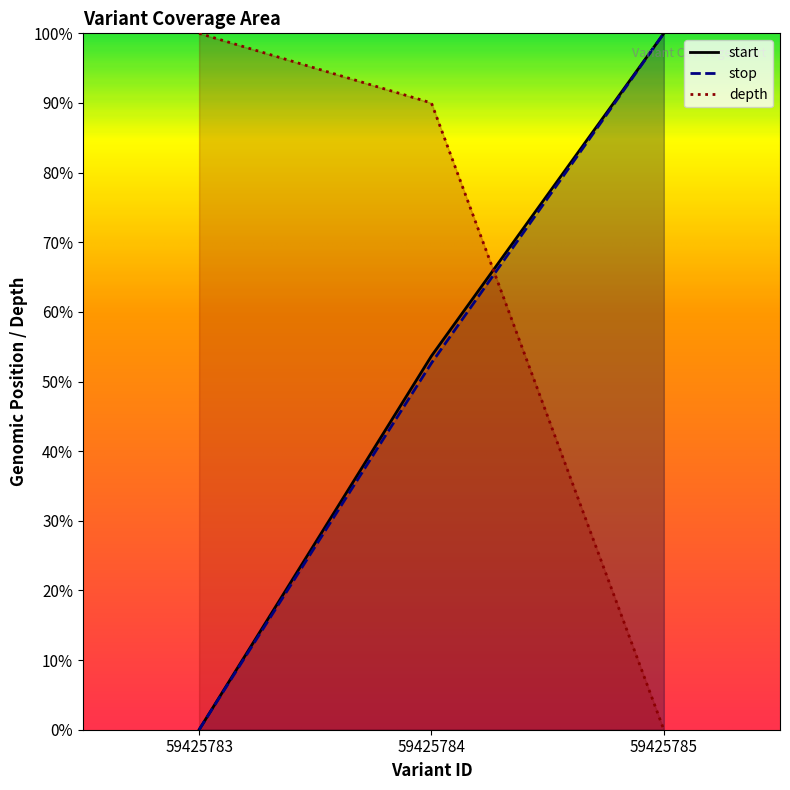

True or false: start has a value of 0.5 at 59425784.

True